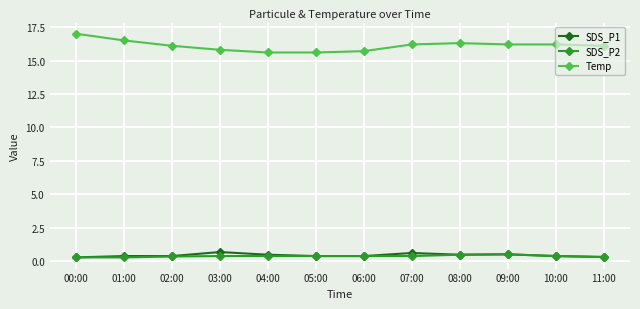

True or false: Temp and SDS_P1 cross at least once.

False